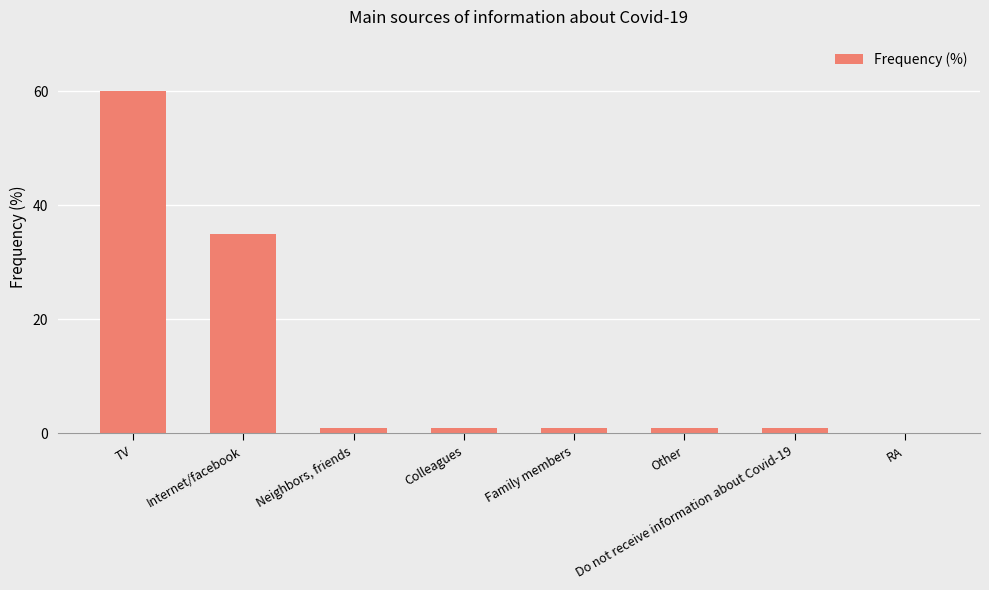

What is the change in value from Internet/facebook to Family members?

-34